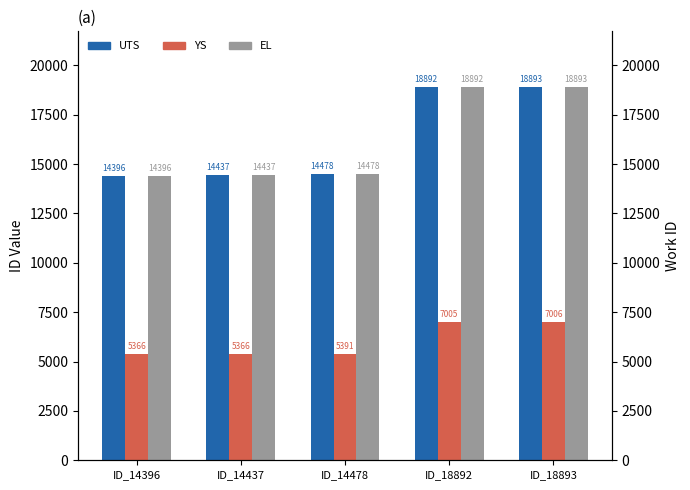

What is the approximate value of EL at ID_14478?

14478